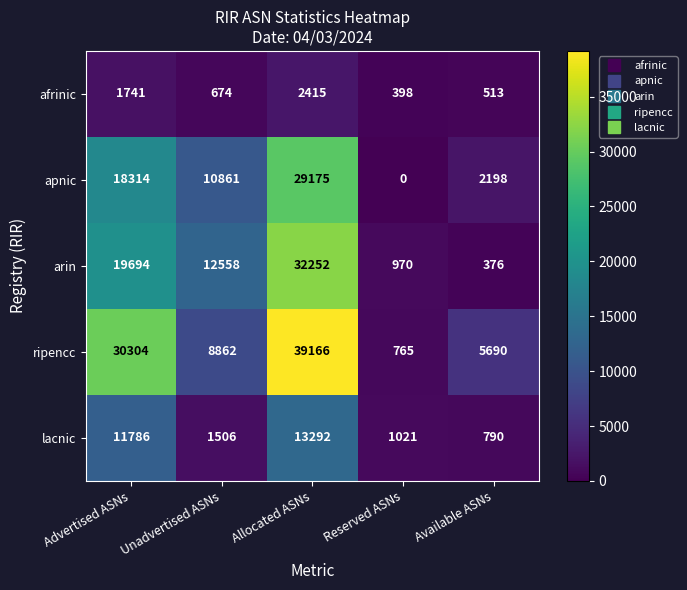

Reading right to left, what are all the values shown in this chart?

afrinic: 513	398	2415	674	1741
apnic: 2198	0	29175	10861	18314
arin: 376	970	32252	12558	19694
ripencc: 5690	765	39166	8862	30304
lacnic: 790	1021	13292	1506	11786